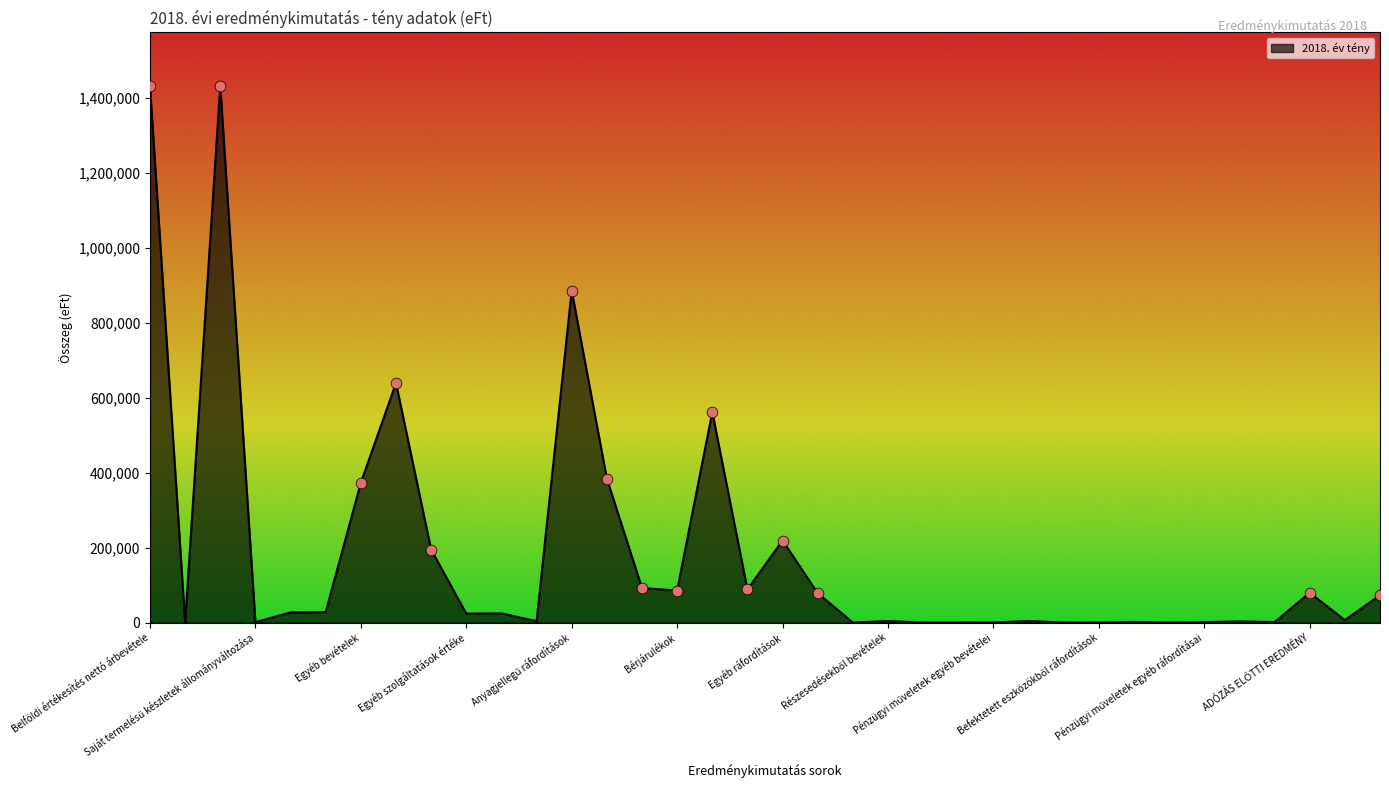

What is the greatest value displayed?

1431514.0